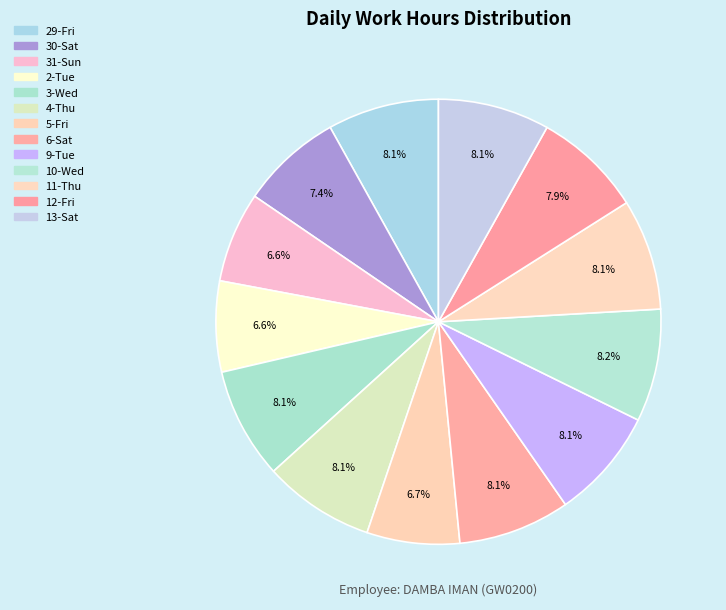

How many slices are in this pie chart?

13